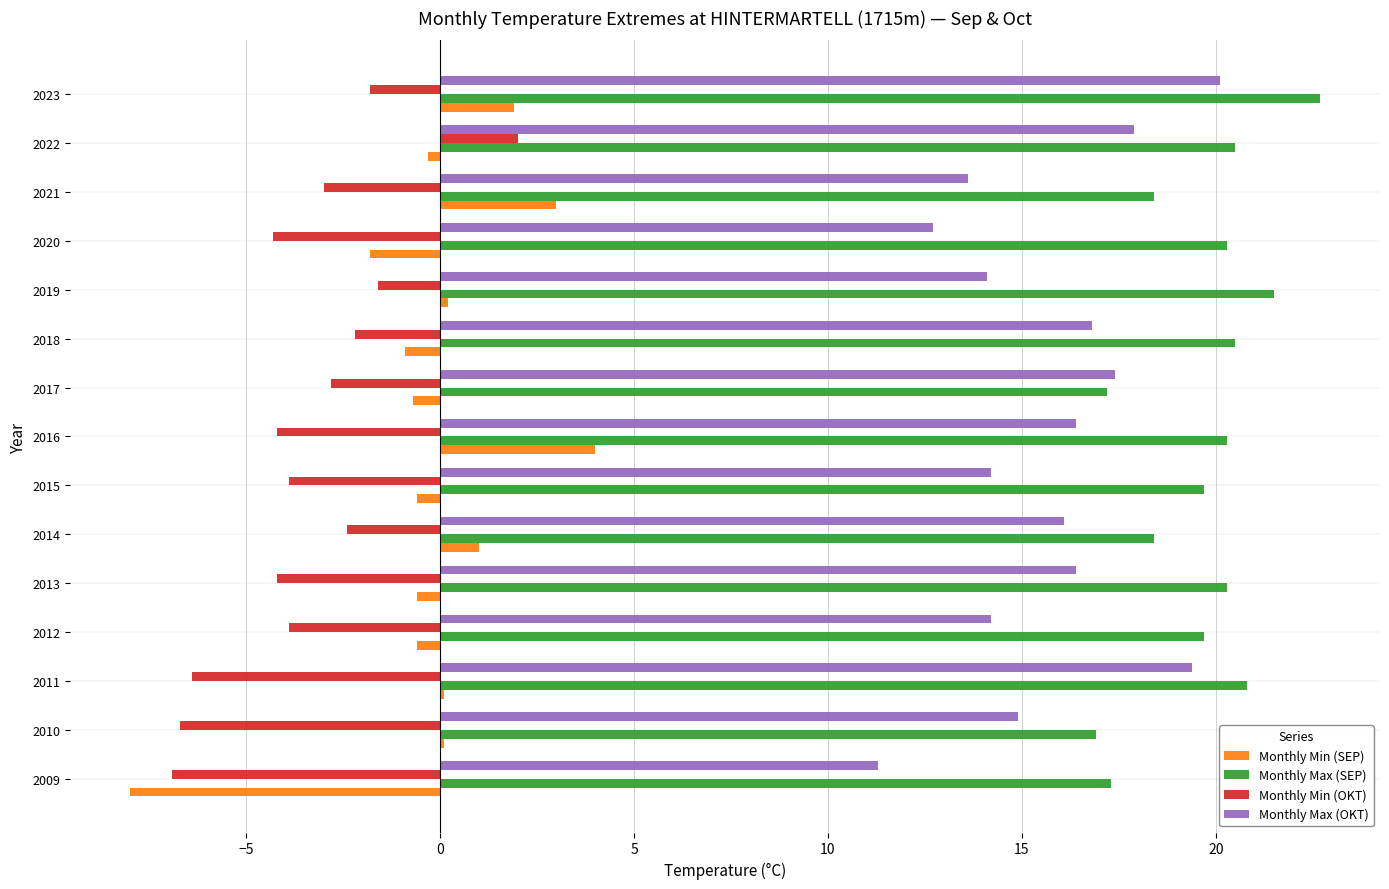

How many data points in Monthly Max (OKT) are above 16?

8